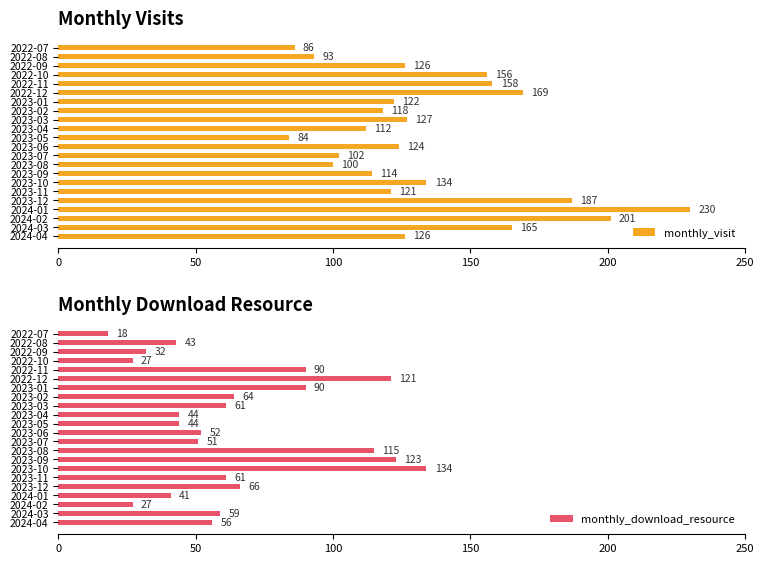

Is it true that monthly_visit equals 102 at 2023-07?

True